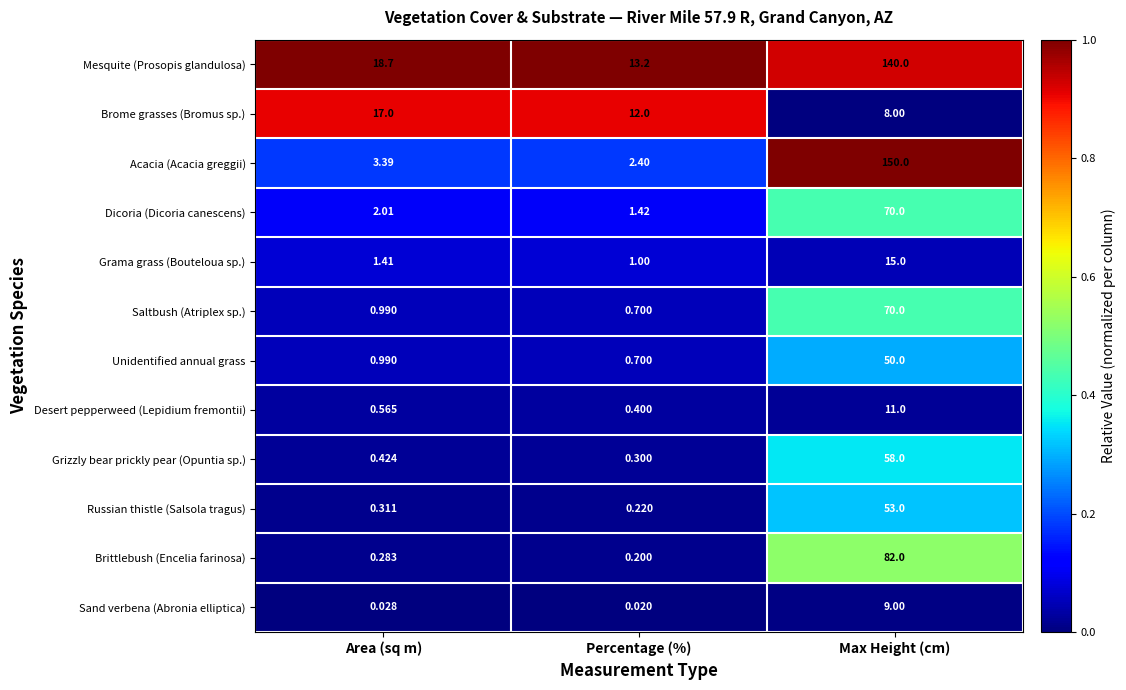

Which series changed the most between Area (sq m) and Percentage (%)?

Mesquite (Prosopis glandulosa)